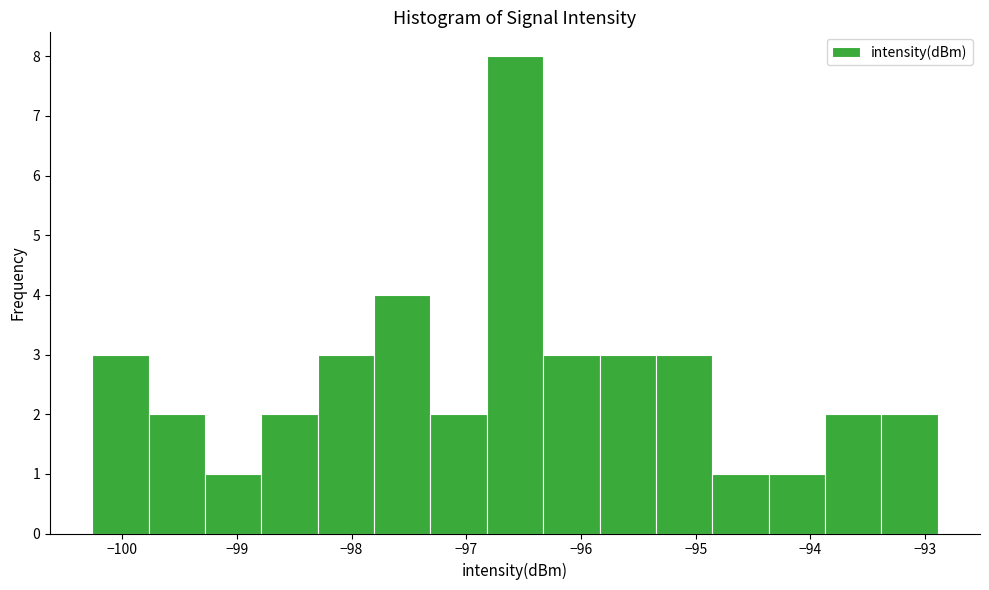

Reading left to right, transcribe this chart: for each bar, give the range it covers on the x-axis and its height. Neither the bar edges nor the heights are printed on the chart, so give them approximately, as read against the axes.

-100.3 to -99.8: 3
-99.8 to -99.3: 2
-99.3 to -98.8: 1
-98.8 to -98.3: 2
-98.3 to -97.8: 3
-97.8 to -97.3: 4
-97.3 to -96.8: 2
-96.8 to -96.3: 8
-96.3 to -95.8: 3
-95.8 to -95.3: 3
-95.3 to -94.9: 3
-94.9 to -94.4: 1
-94.4 to -93.9: 1
-93.9 to -93.4: 2
-93.4 to -92.9: 2